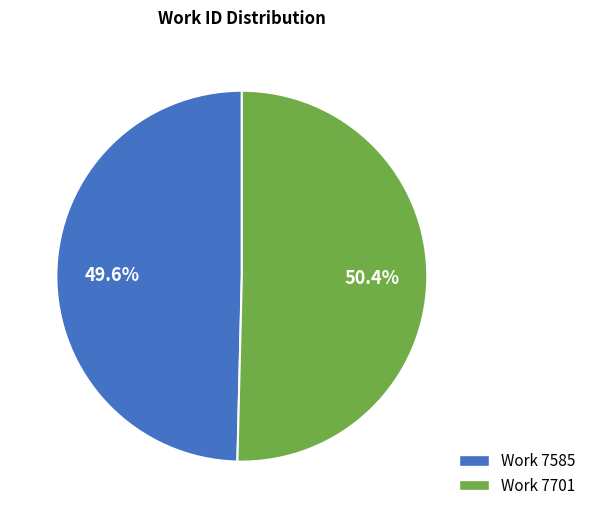

Is it true that Work 7585 is 35% of the pie?

False